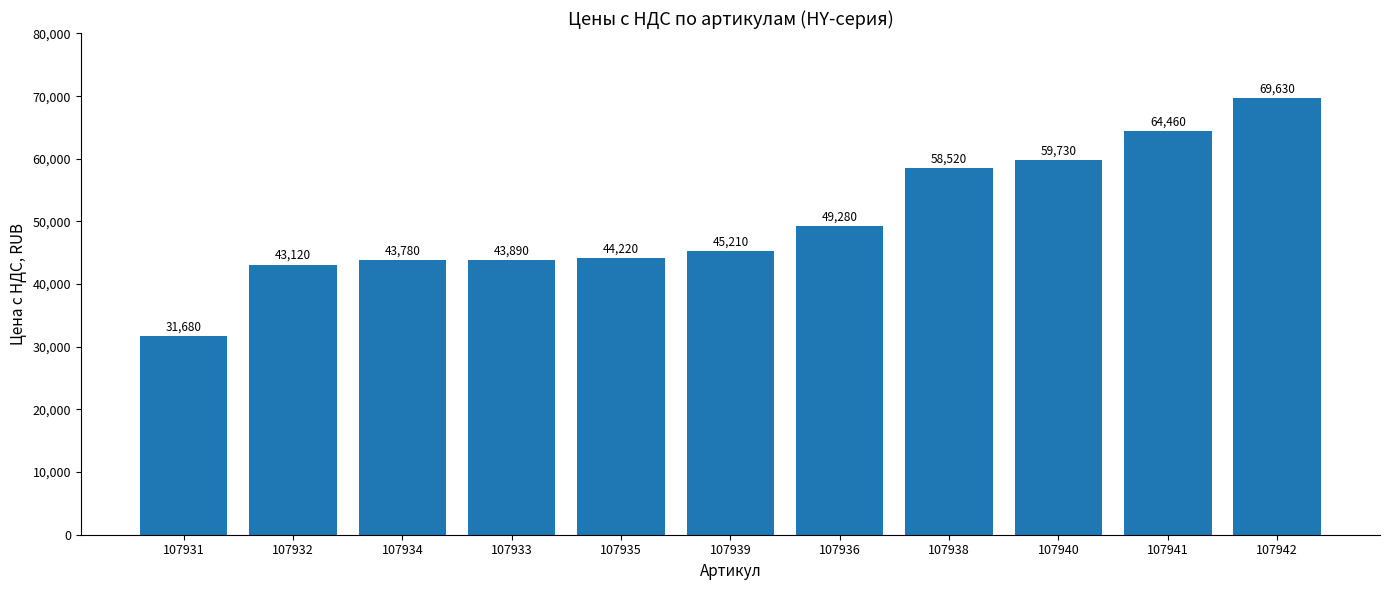

What is the difference between the second highest and second lowest values?

21340